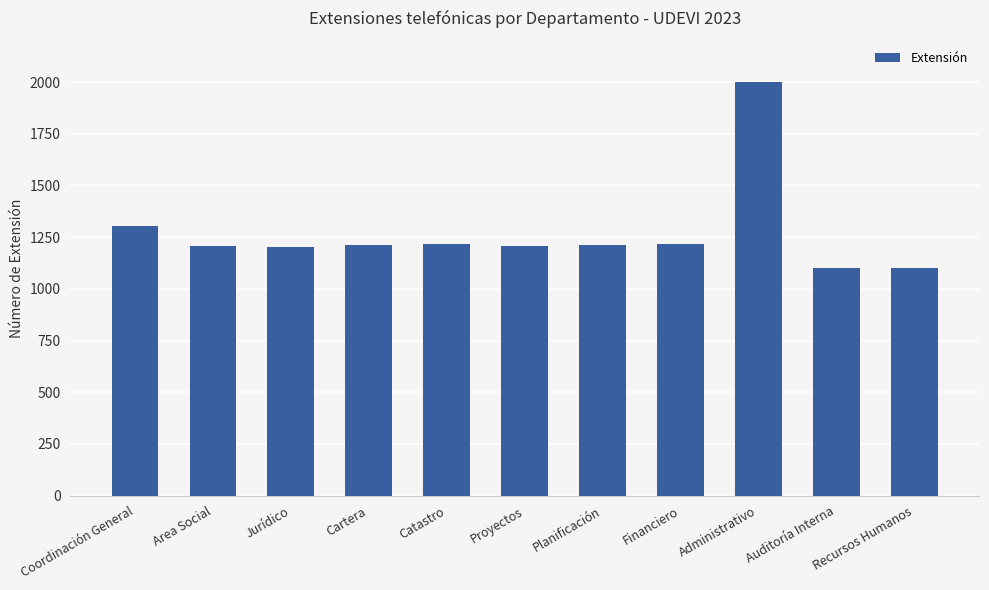

True or false: the data shows 1952 at Planificación.

False